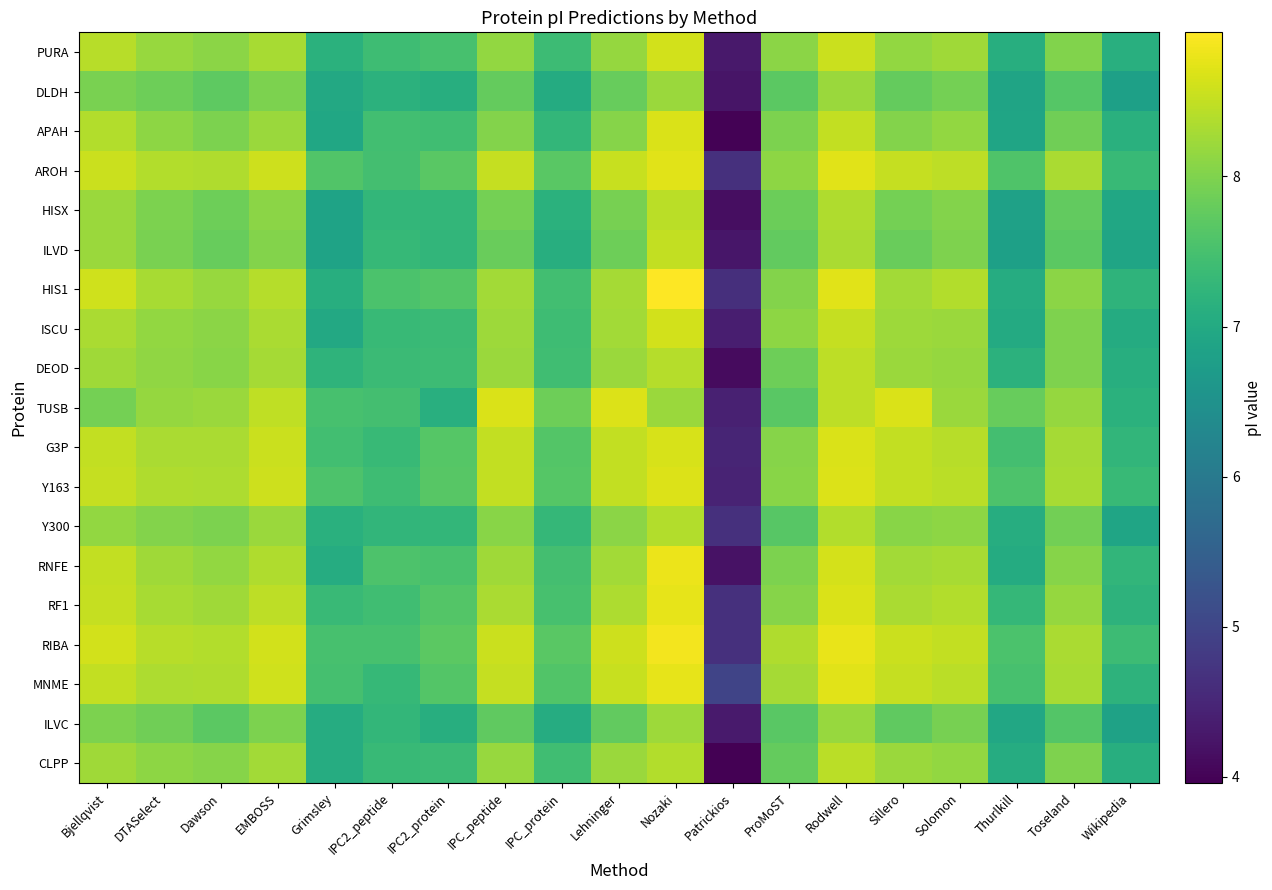

At which category is the sum across all series the highest?

Nozaki